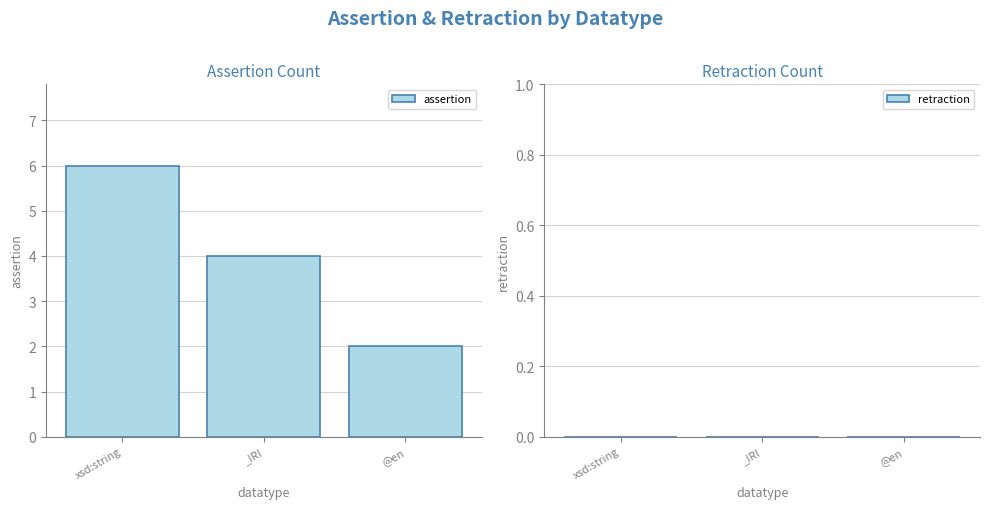

Reading left to right, what are all the values shown in this chart?

6	4	2